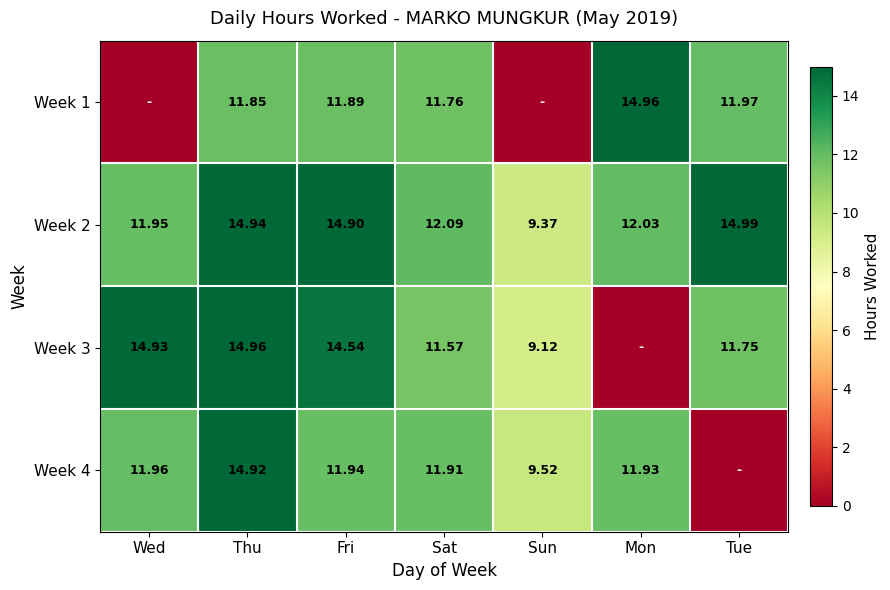

Is it true that Week 4 equals 11.9 at Sat?

True